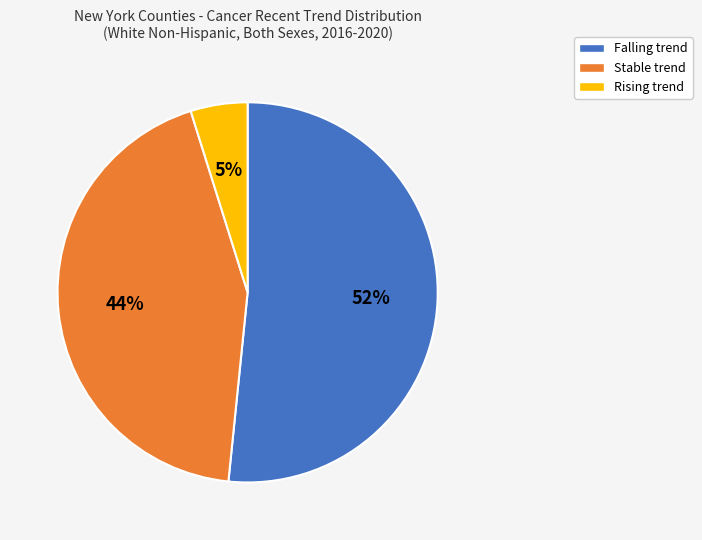

Does any single category account for the majority?

Yes